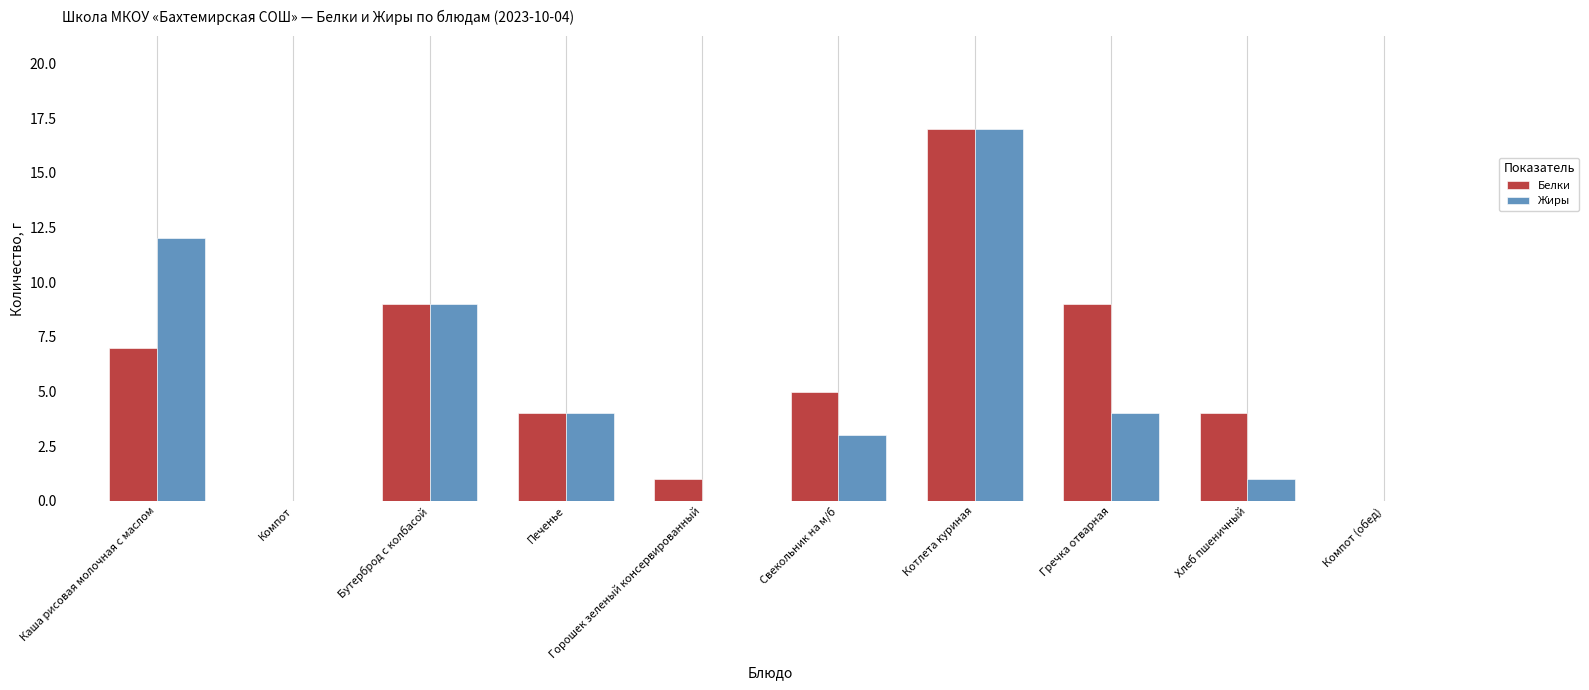

Count the number of categories in the chart.

10